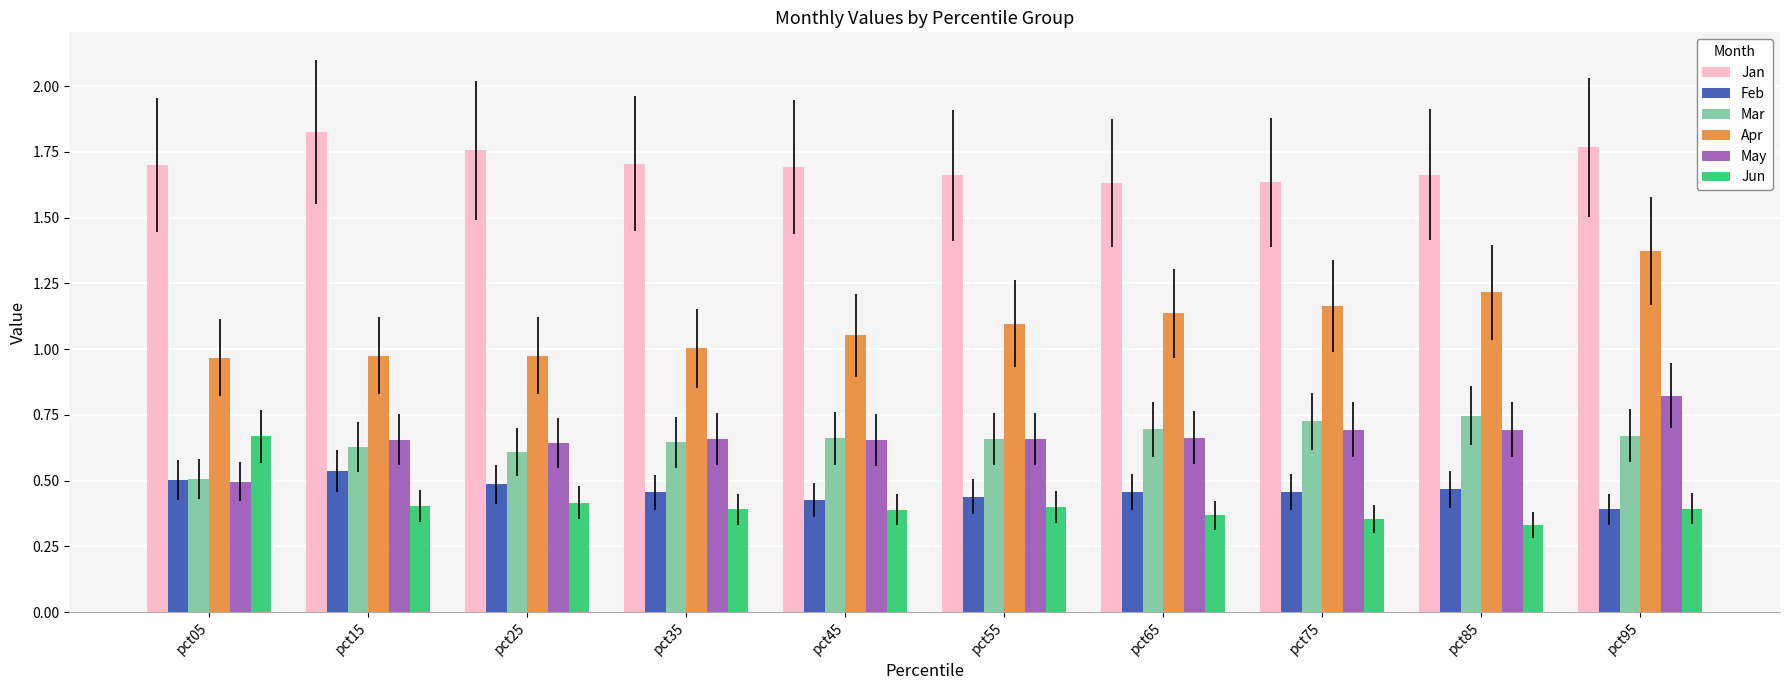

At which category does the chart reach its peak across all series?

pct15